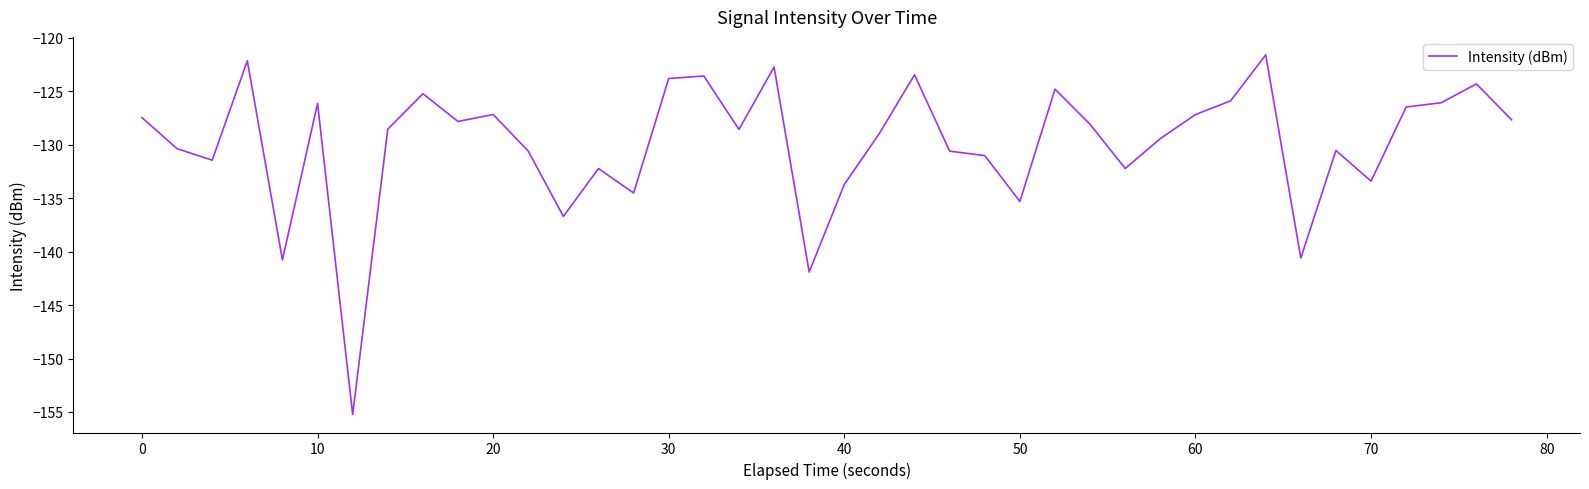

What is the maximum value shown in the chart?

-121.6